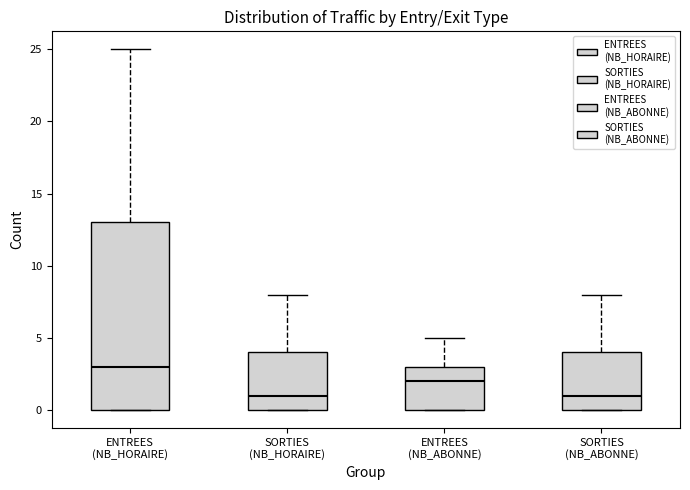

Reading left to right, transcribe this box plot: for each box, give where its median line is, the range the box spans, and where its two whiskers end, as read against the y-axis. The values are not printed on the chart, so give them approximately, as read against the axis.

ENTREES (NB_HORAIRE): median 3, box 0 to 13, whiskers 0 to 25
SORTIES (NB_HORAIRE): median 1, box 0 to 4, whiskers 0 to 8
ENTREES (NB_ABONNE): median 2, box 0 to 3, whiskers 0 to 5
SORTIES (NB_ABONNE): median 1, box 0 to 4, whiskers 0 to 8